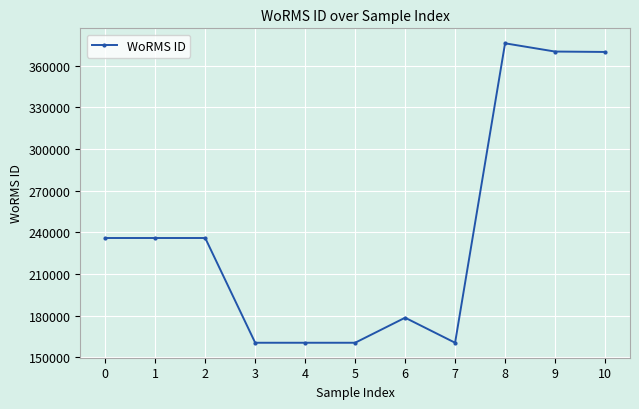

The chart shows a value of 160572 at 3. True or false?

True